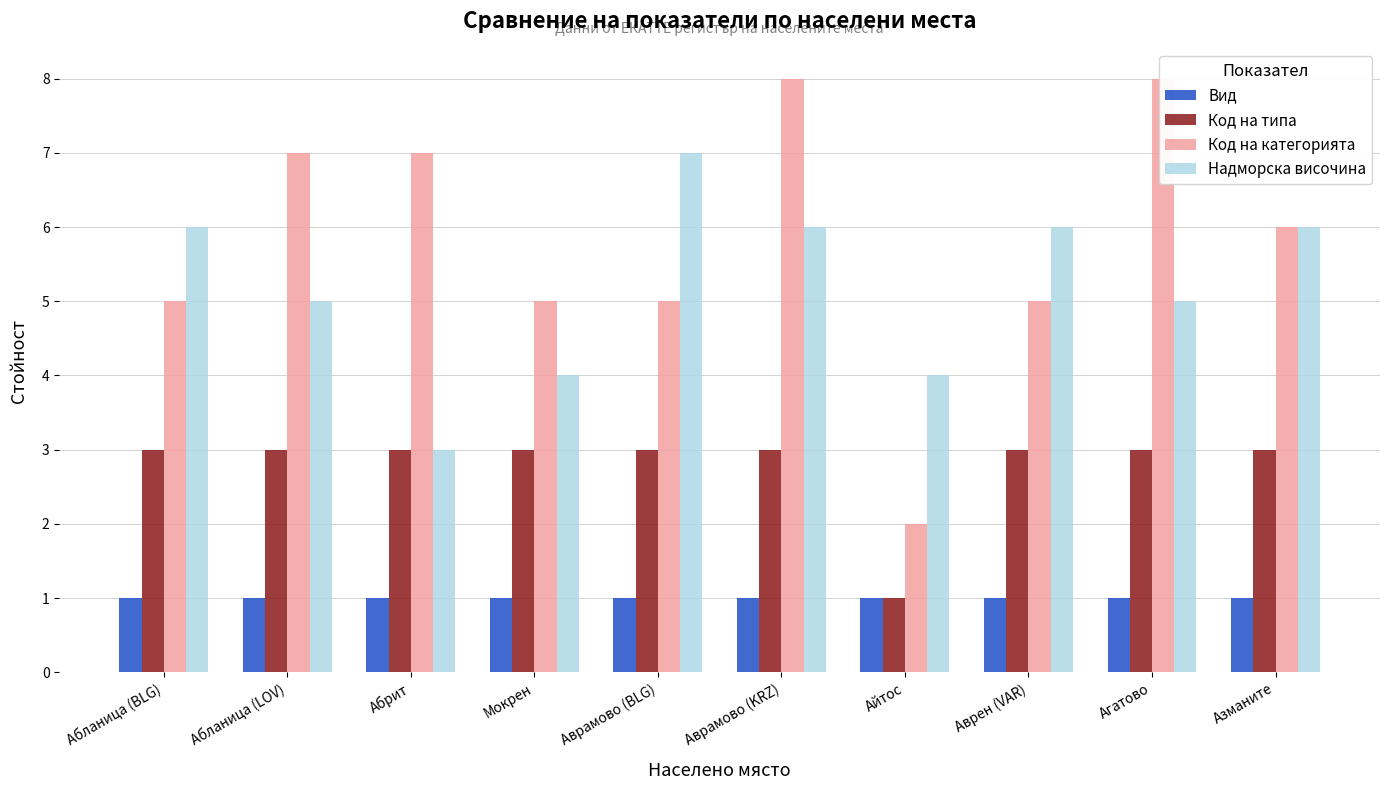

Count the Код на категорията values in the range 5 to 7.

7